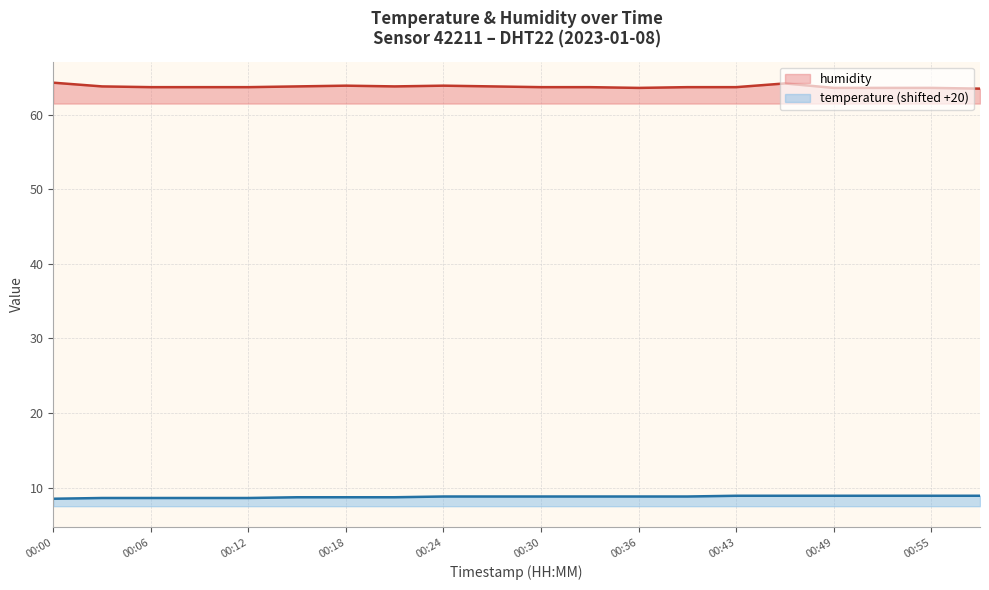

List the series in order of their peak value, lowest first.

temperature (shifted +20), humidity